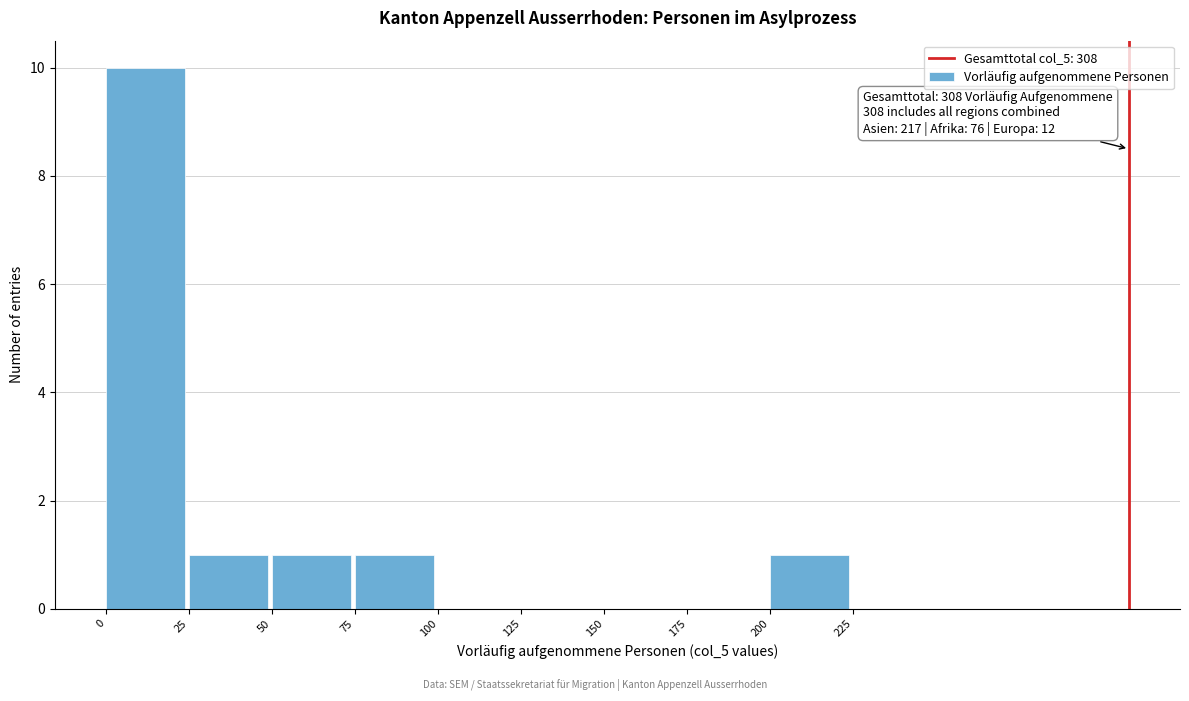

Over which range of the x-axis is the bar tallest?

0 to 25